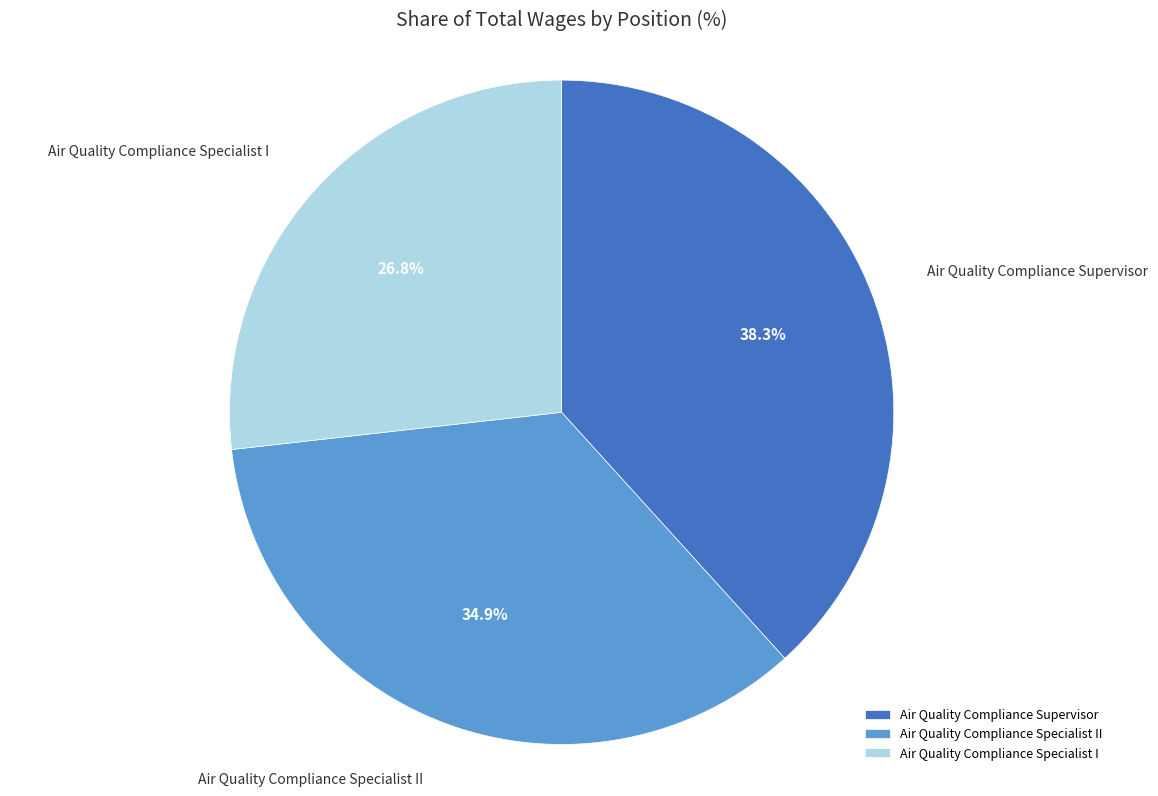

Rank the categories by value from highest to lowest.

Air Quality Compliance Supervisor, Air Quality Compliance Specialist II, Air Quality Compliance Specialist I